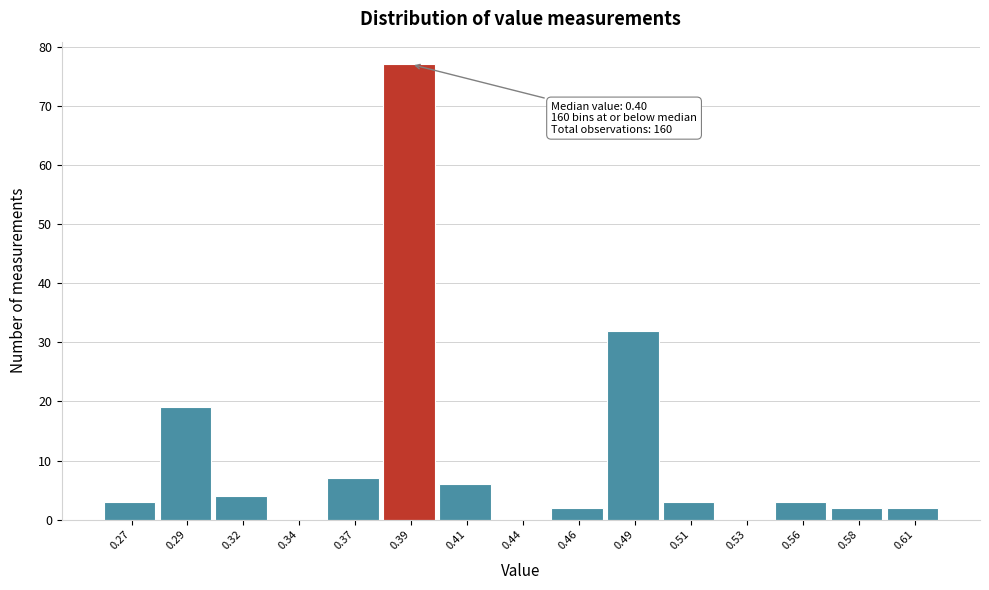

Reading left to right, transcribe all the data shown in this chart.

0.27=3	0.29=19	0.32=4	0.34=0	0.37=7	0.39=77	0.41=6	0.44=0	0.46=2	0.49=32	0.51=3	0.53=0	0.56=3	0.58=2	0.61=2